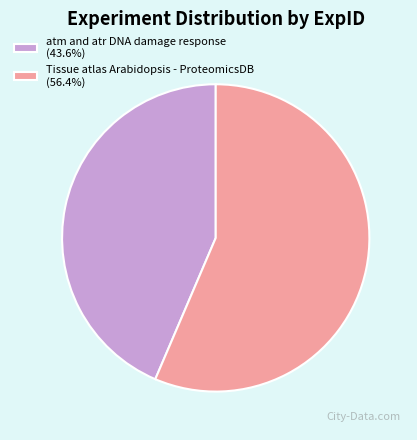

How many segments does this pie chart have?

2